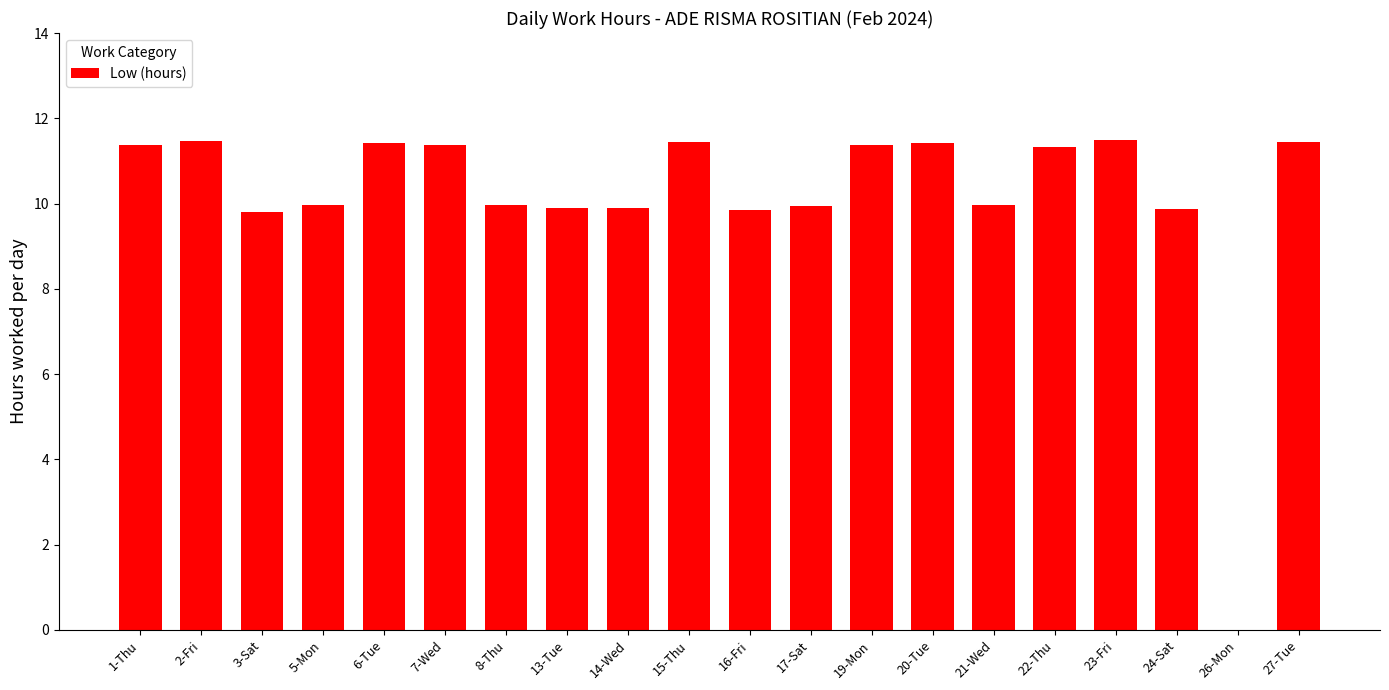

What is the greatest value displayed?

11.5